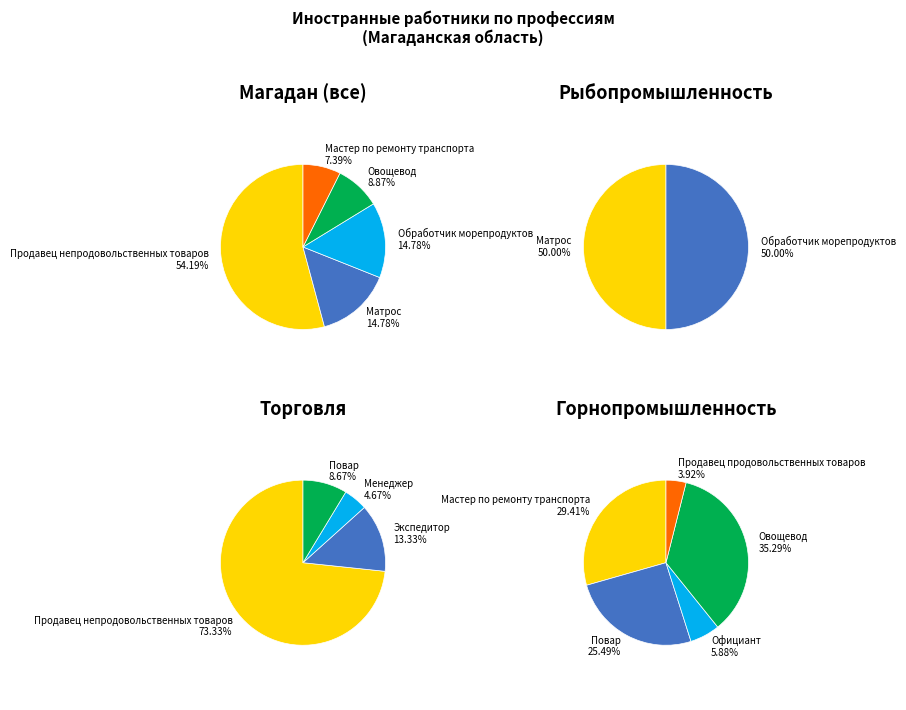

How many slices are in this pie chart?

10